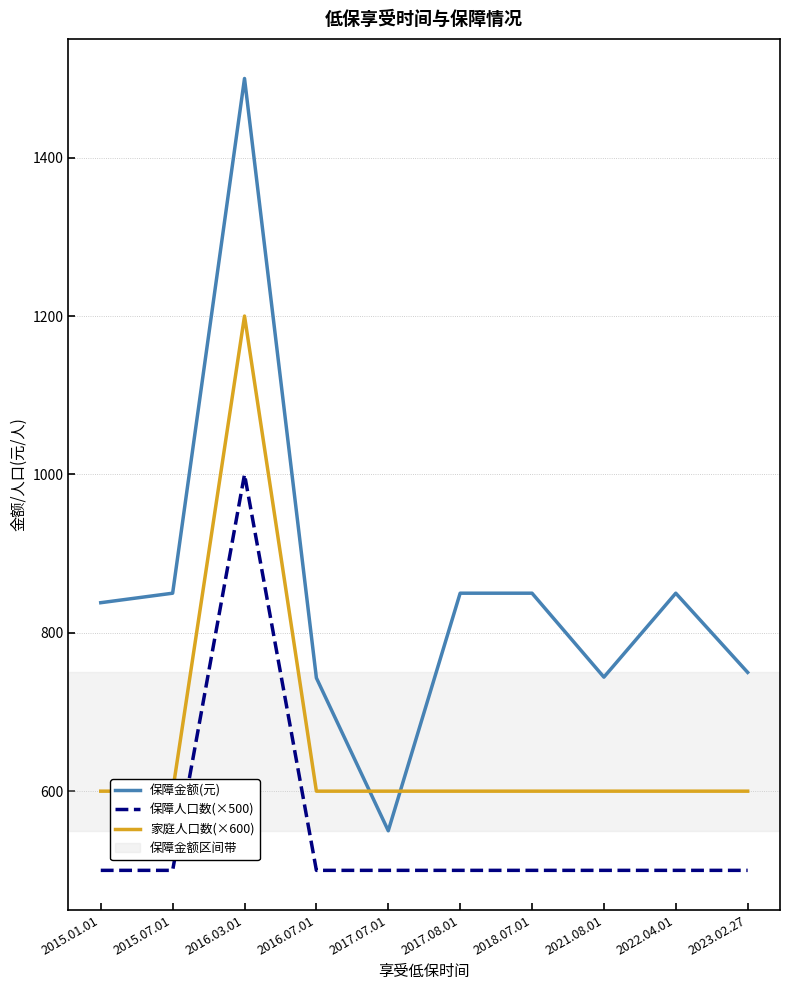

What is the sum of the 家庭人口数(×600) values at 2018.07.01 and 2015.01.01?

1200